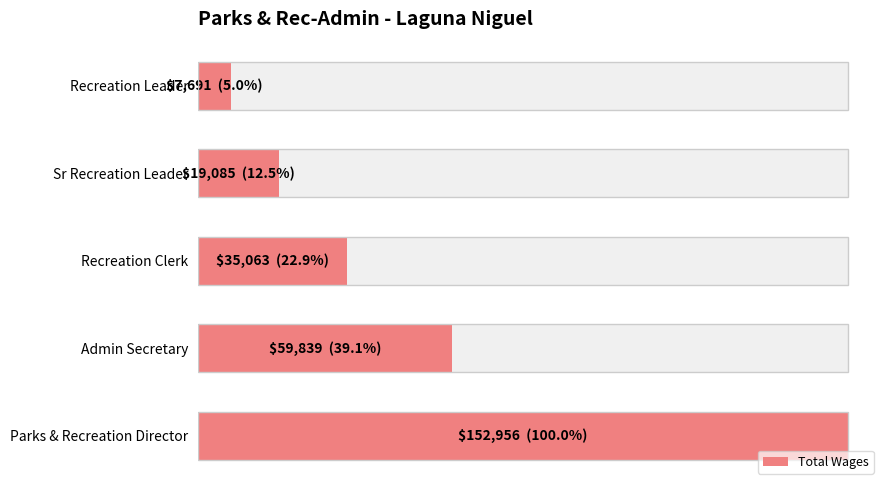

What is the value of the 1st bar from the left?

152956